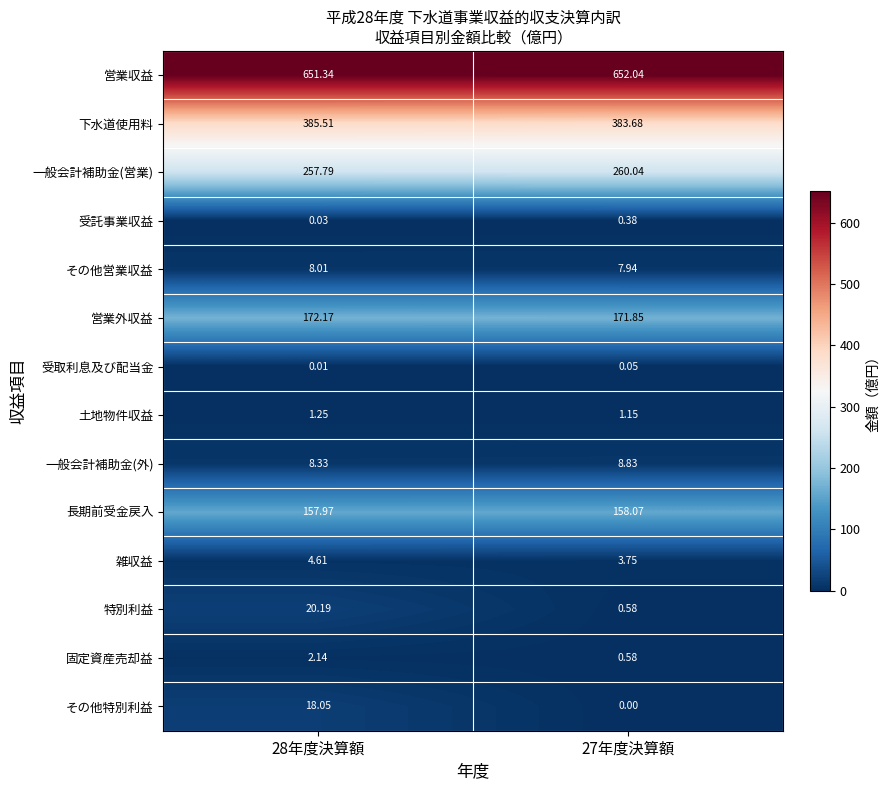

At 28年度決算額, list the series in order from largest to smallest.

営業収益, 下水道使用料, 一般会計補助金(営業), 営業外収益, 長期前受金戻入, 特別利益, その他特別利益, 一般会計補助金(外), その他営業収益, 雑収益, 固定資産売却益, 土地物件収益, 受託事業収益, 受取利息及び配当金